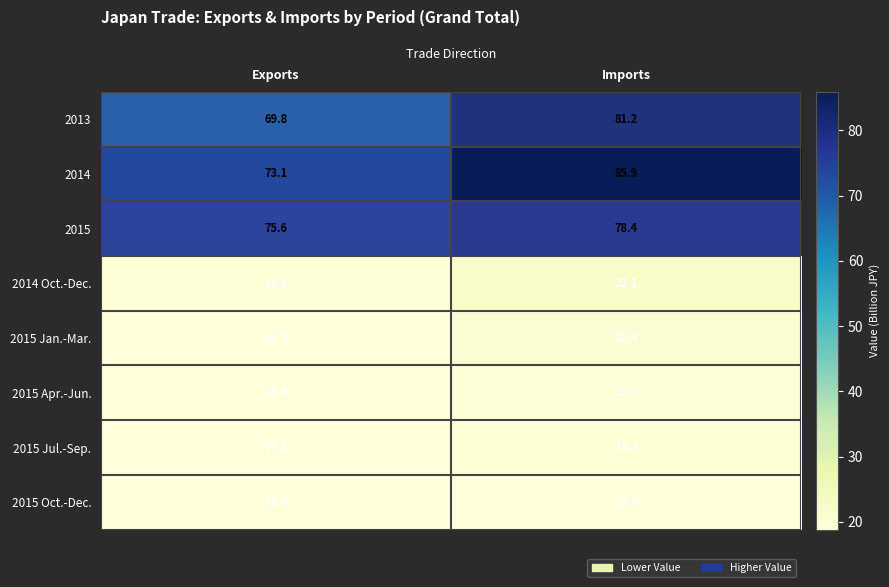

Which series has the largest range (max minus min)?

2014